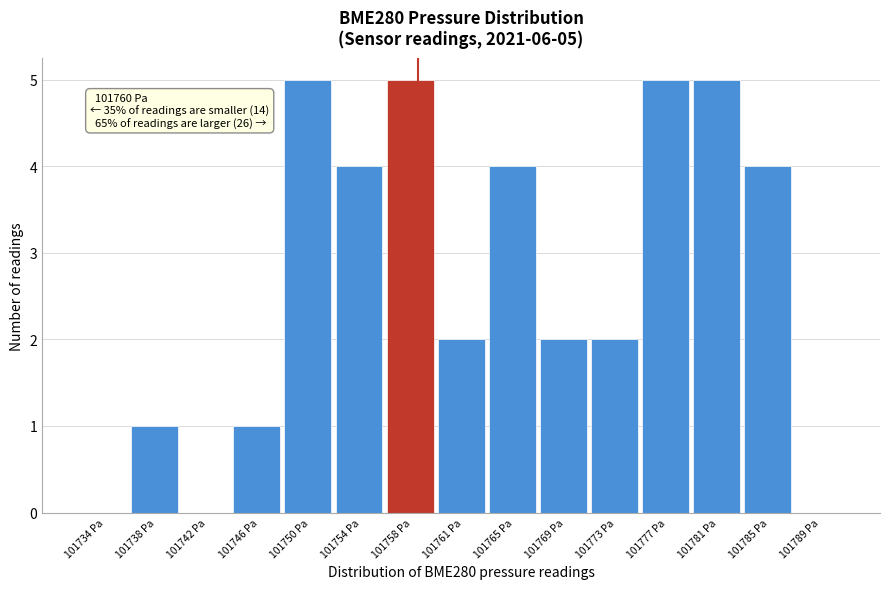

Reading left to right, what are all the values shown in this chart?

101734 Pa=0	101738 Pa=1	101742 Pa=0	101746 Pa=1	101750 Pa=5	101754 Pa=4	101758 Pa=5	101761 Pa=2	101765 Pa=4	101769 Pa=2	101773 Pa=2	101777 Pa=5	101781 Pa=5	101785 Pa=4	101789 Pa=0